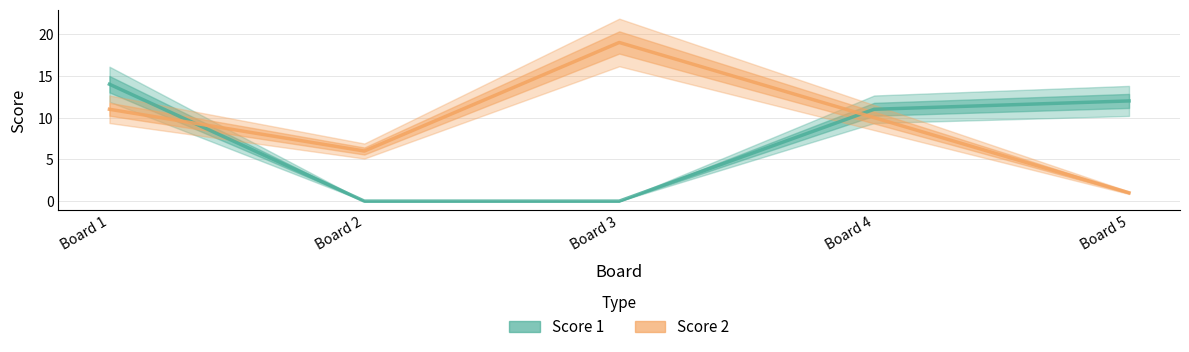

Reading right to left, list all the values displayed in this chart.

Score 1: Board 5=12	Board 4=11	Board 3=0	Board 2=0	Board 1=14
Score 2: Board 5=1	Board 4=10	Board 3=19	Board 2=6	Board 1=11